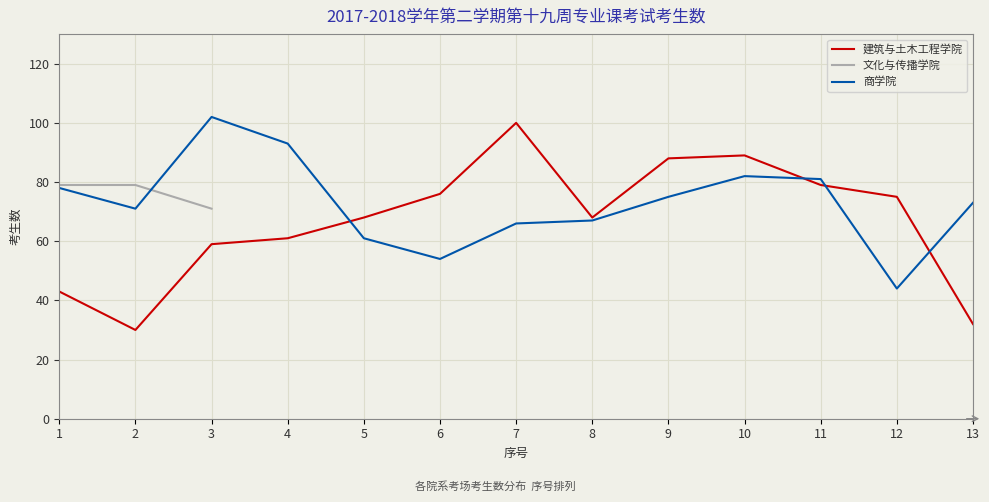

How many intersections are there between 建筑与土木工程学院 and 商学院?

4